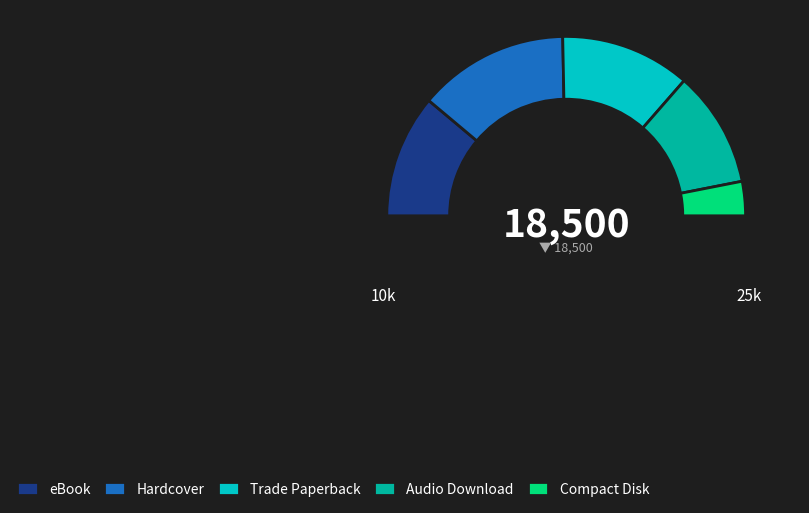

What is the smallest slice in the pie chart?

Compact Disk